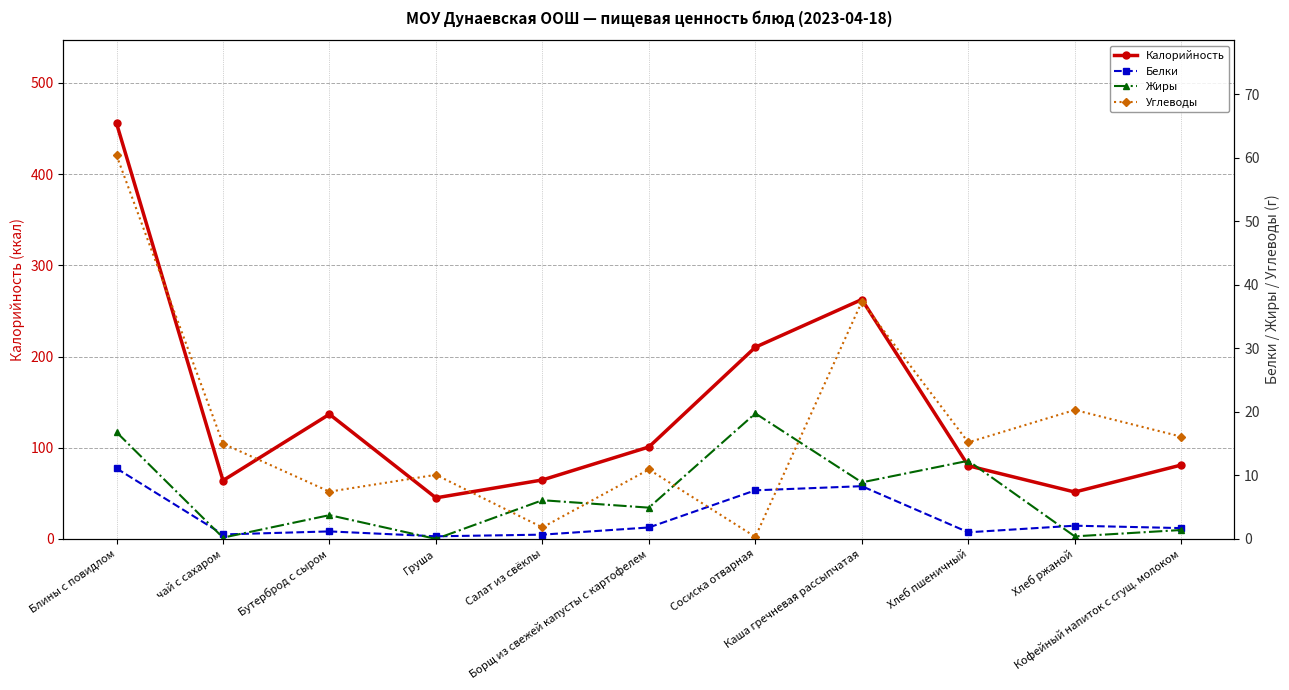

What is the value of the Калорийность point at the 4th from the left?

45.0